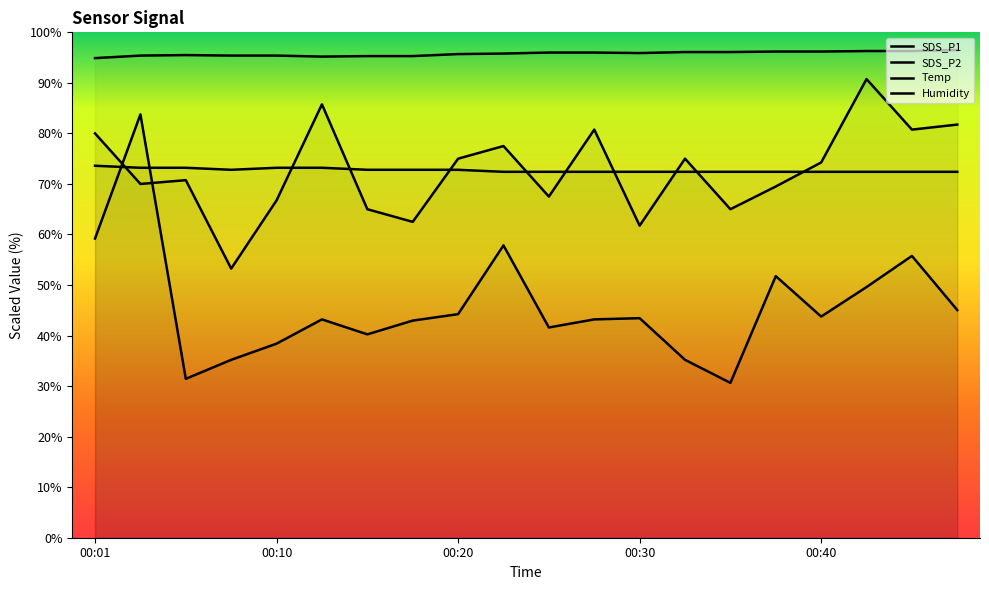

At which category does Humidity reach its first local valley?

00:13